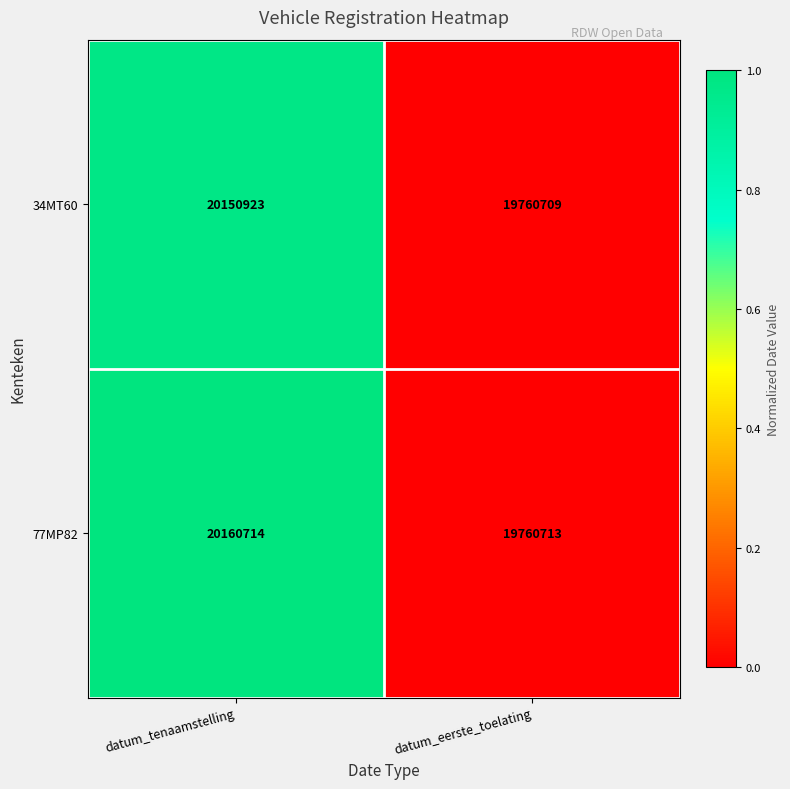

At which category is the sum across all series the highest?

datum_tenaamstelling